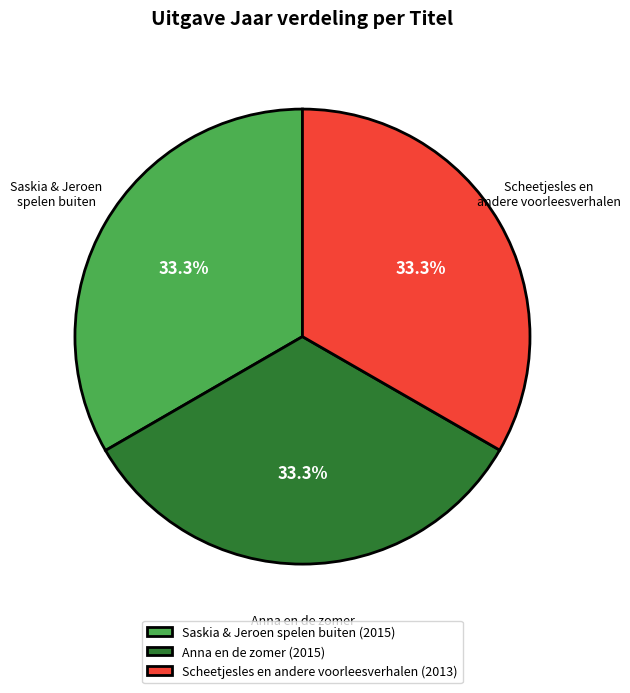

Does Scheetjesles en andere voorleesverhalen account for over 50% of the chart?

No